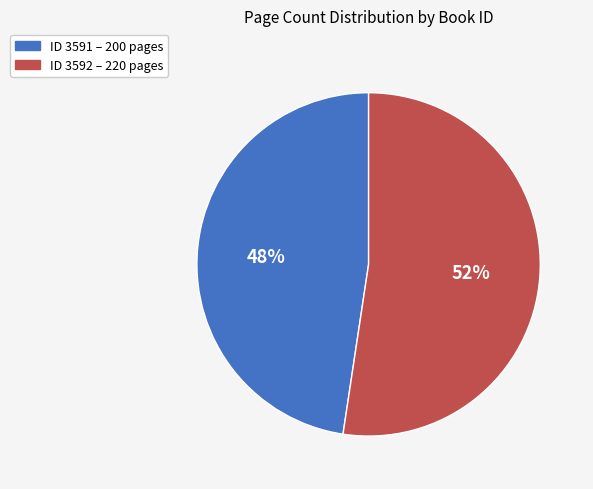

Is there a majority slice in this chart?

Yes